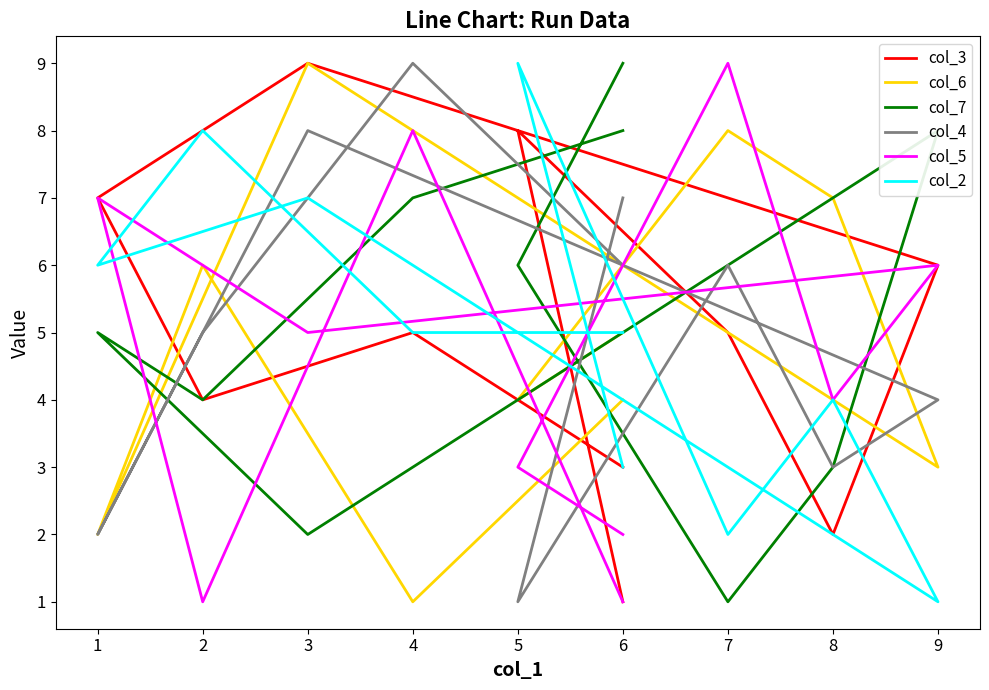

At how many categories does at least one series exceed 4?

10